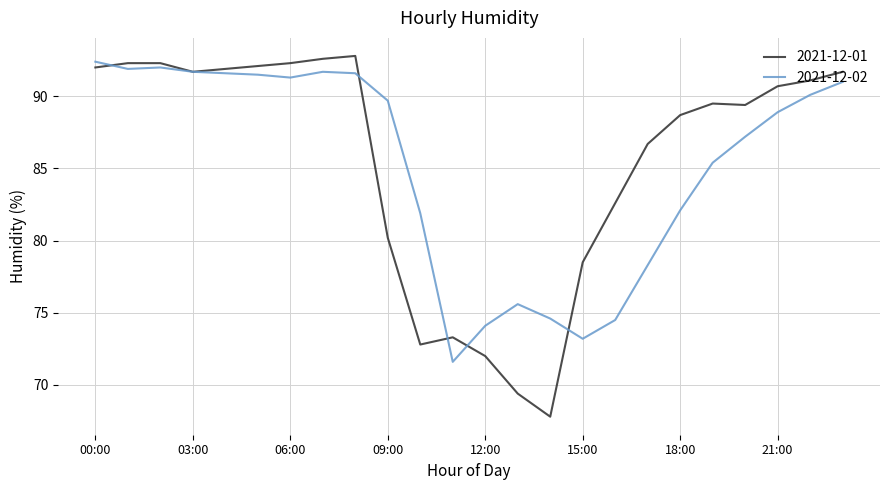

What is the greatest value displayed?

92.8